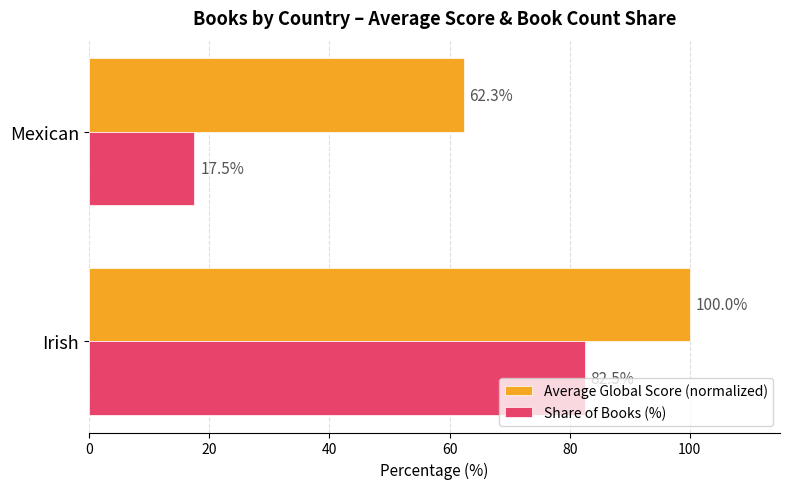

At which label is Average Global Score (normalized) closest to 81?

Mexican